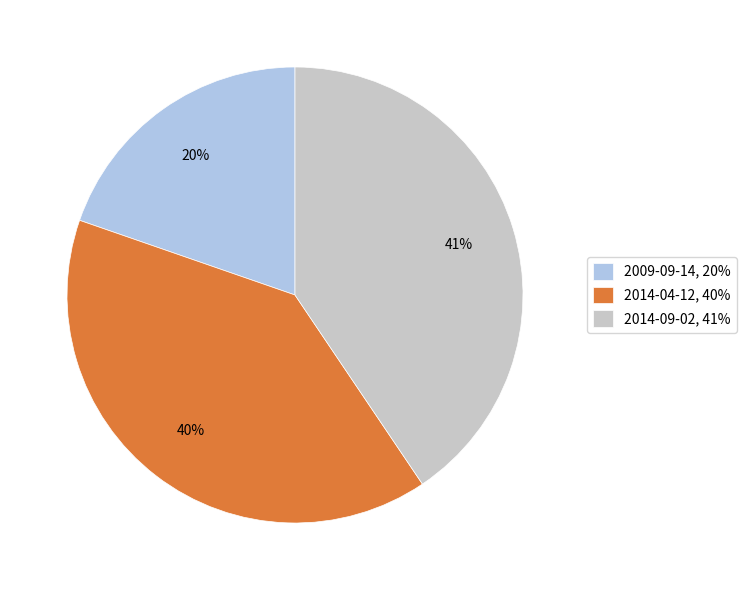

Do 2014-04-12, 40% and 2009-09-14, 20% together represent more than half of the pie?

Yes